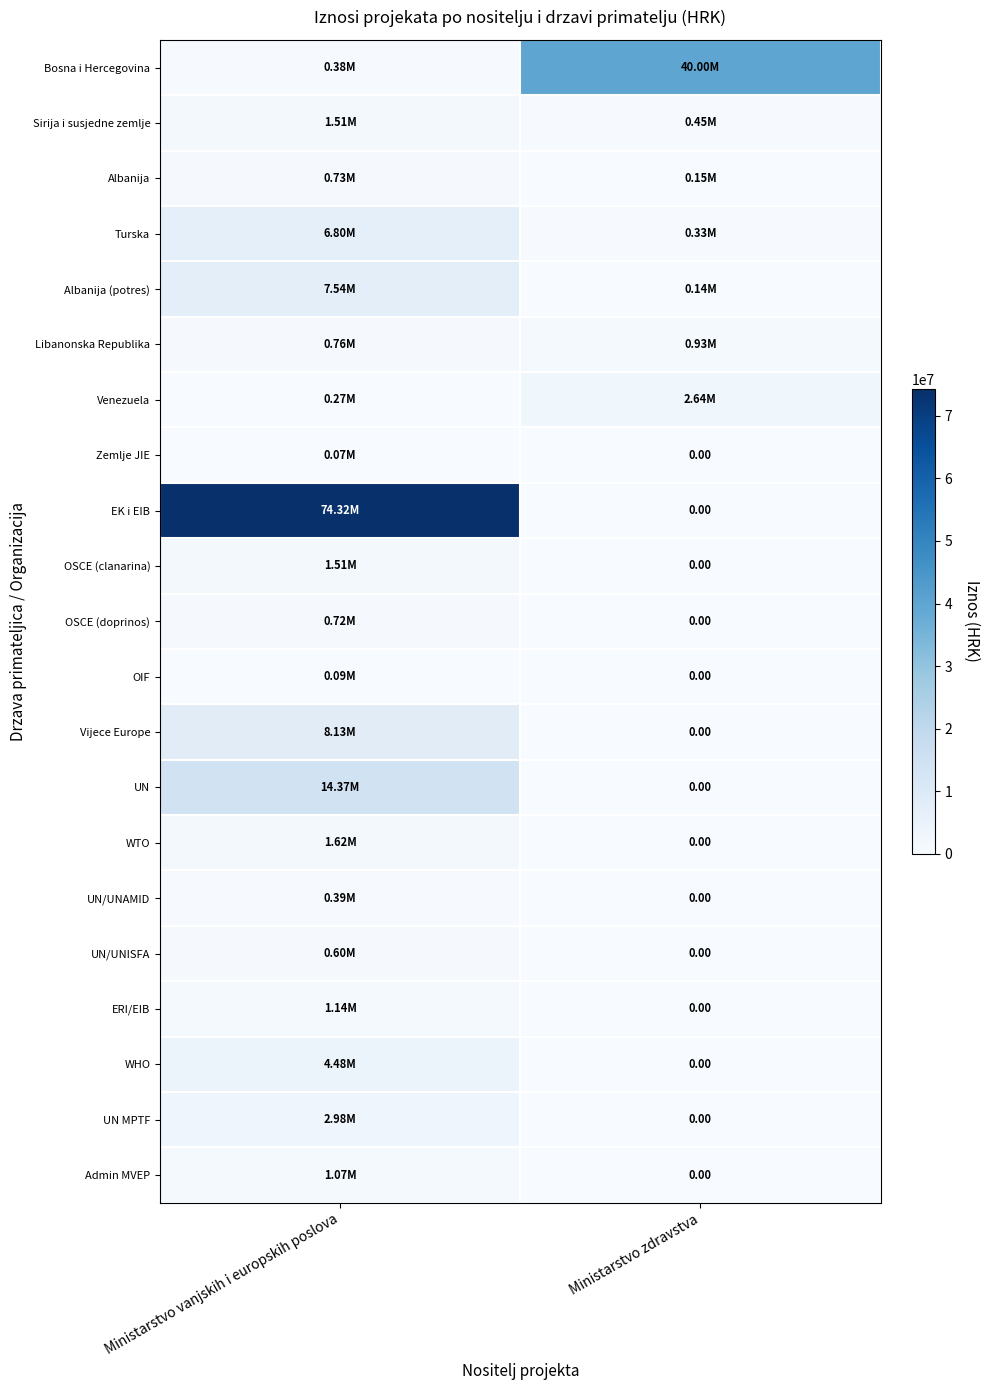

How many data points in UN/UNAMID are above 385612?

1